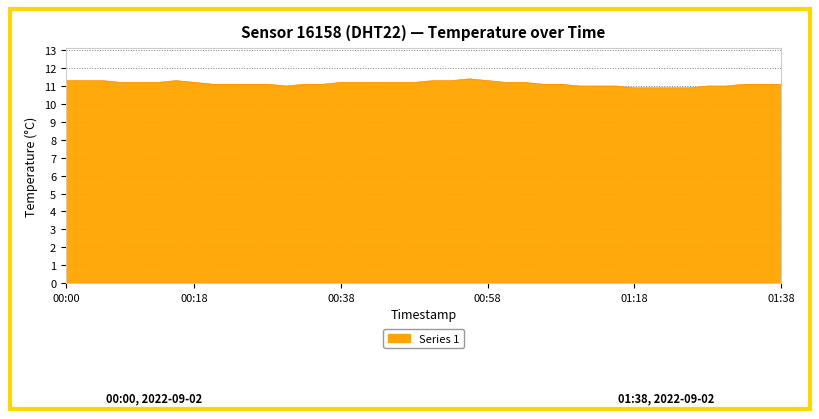

What is the smallest value displayed?

10.9